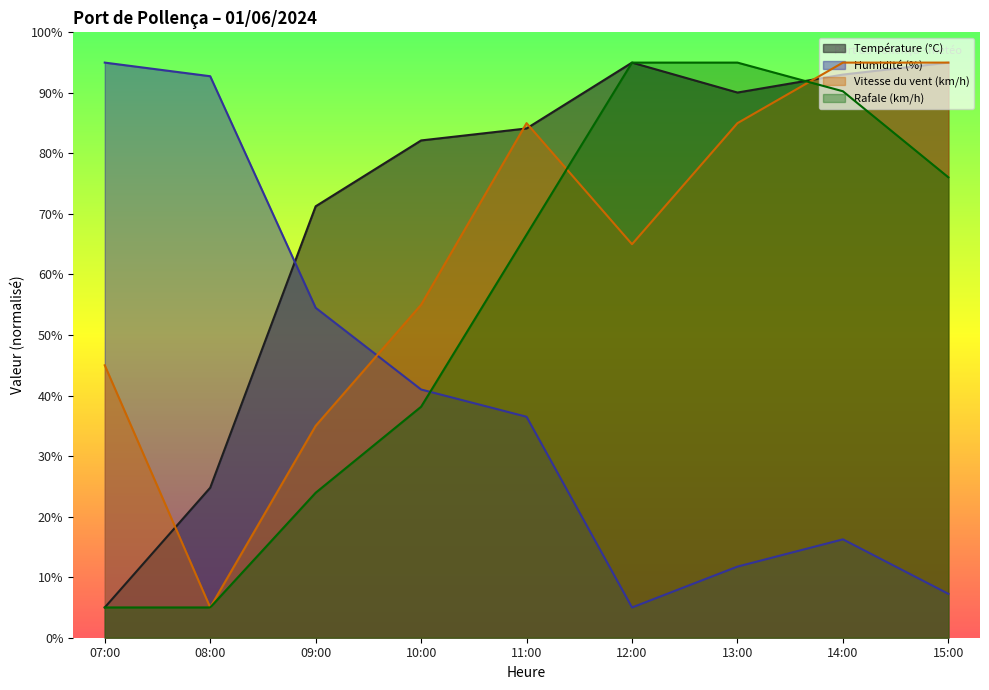

How many values in the Rafale (km/h) series are below 66?

4